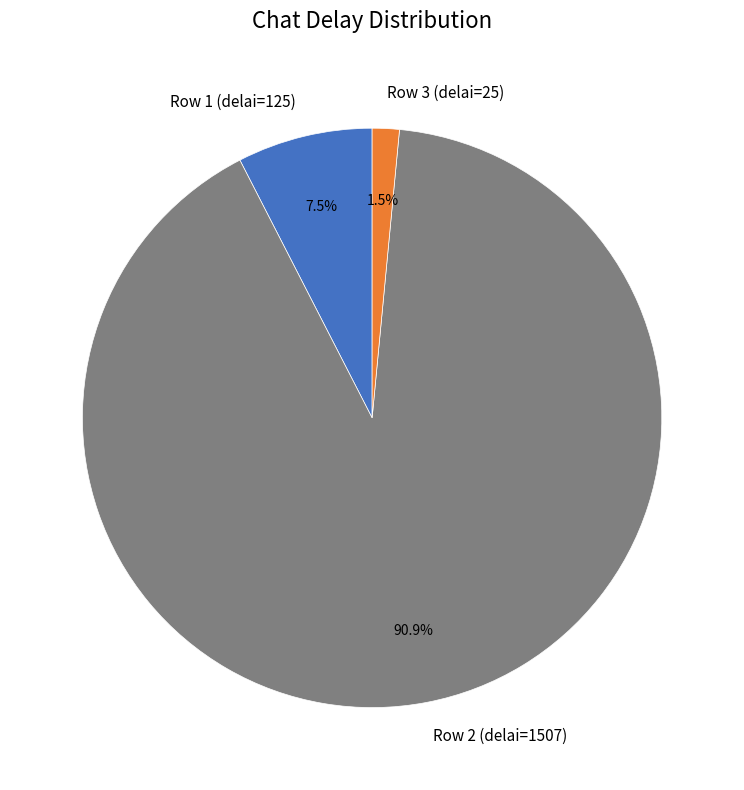

What is the ratio of the value at Row 2 (delai=1507) to the value at Row 1 (delai=125)?

12.1